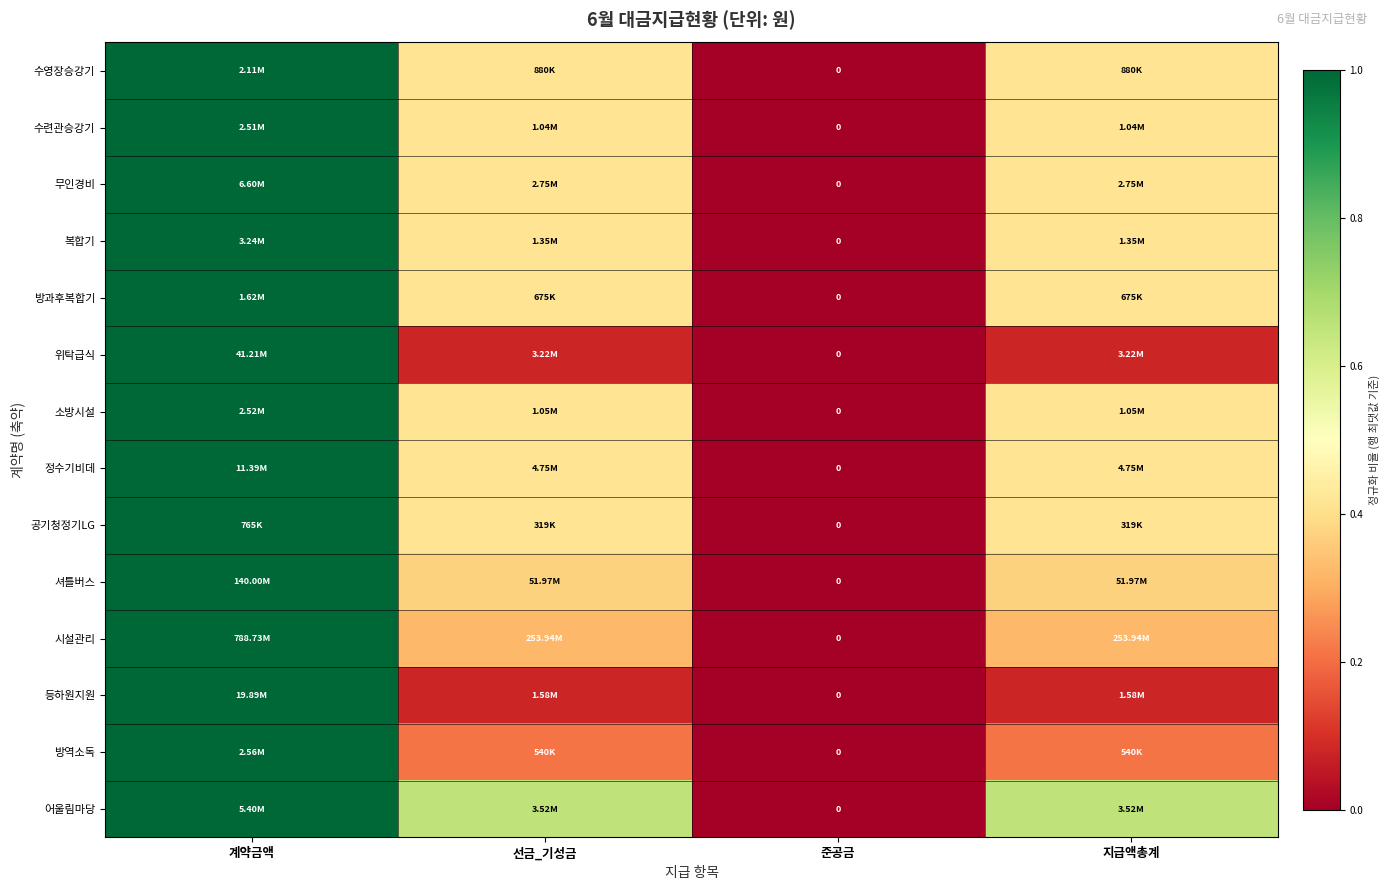

At which category is the sum across all series the highest?

계약금액